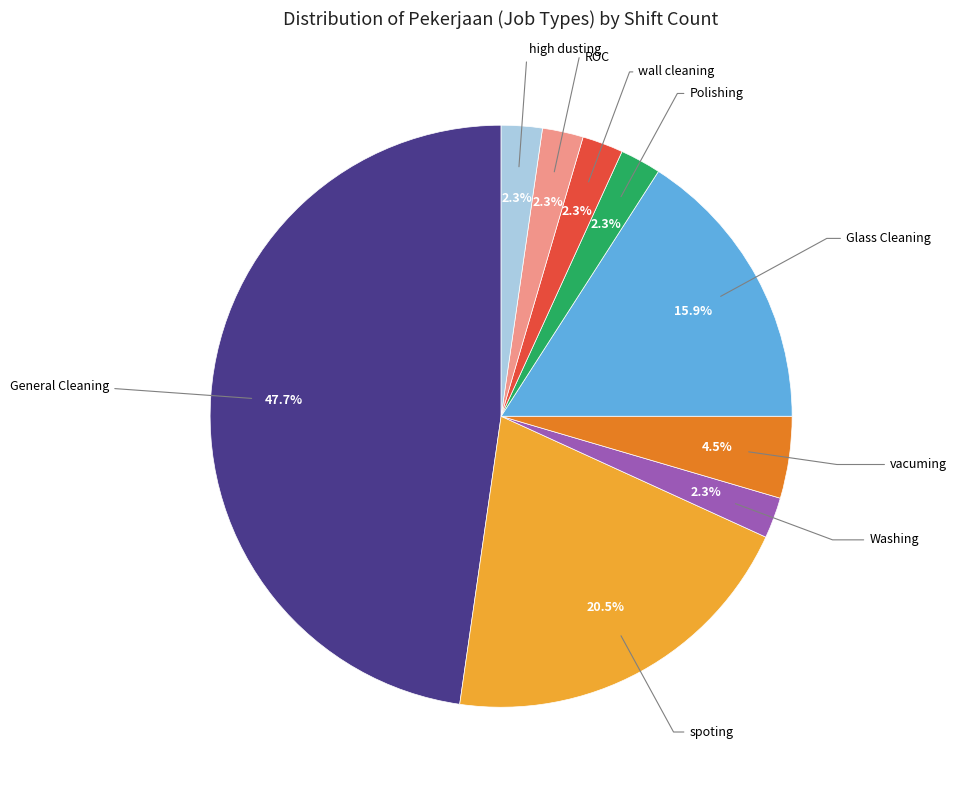

Is there a majority slice in this chart?

No